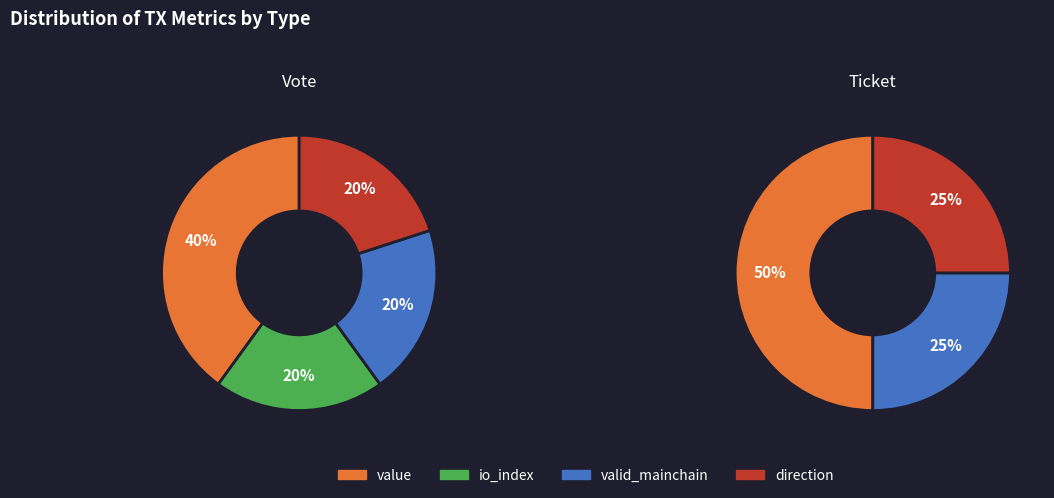

How many segments does this pie chart have?

4